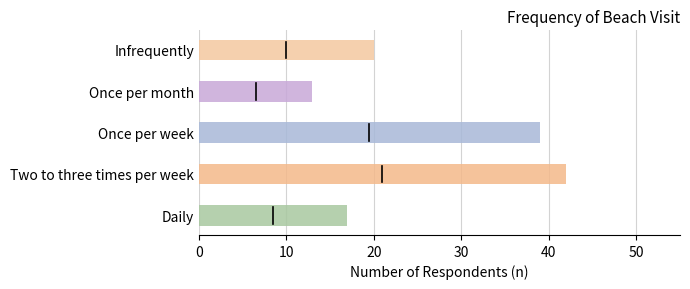

What is the average value?

26